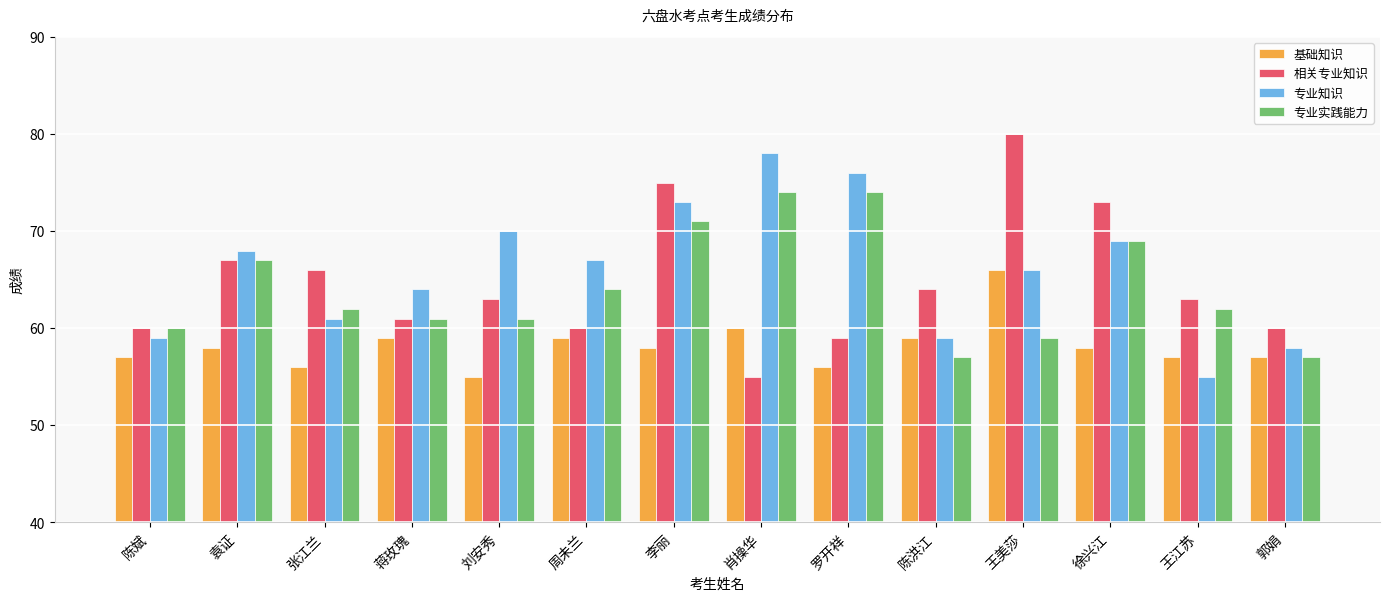

What is the difference between the maximum and minimum values in the 相关专业知识 series?

25